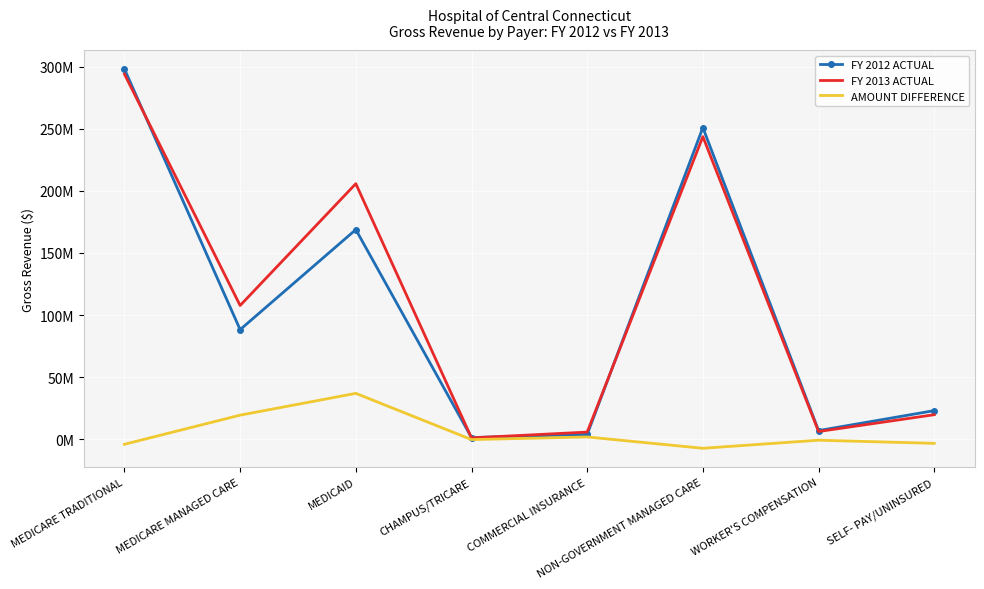

Reading left to right, list all the values displayed in this chart.

FY 2012 ACTUAL: MEDICARE TRADITIONAL=297996570	MEDICARE MANAGED CARE=88259479	MEDICAID=168767537	CHAMPUS/TRICARE=1382498	COMMERCIAL INSURANCE=3912404	NON-GOVERNMENT MANAGED CARE=250852279	WORKER'S COMPENSATION=7007140	SELF- PAY/UNINSURED=23065484
FY 2013 ACTUAL: MEDICARE TRADITIONAL=293966657	MEDICARE MANAGED CARE=107677339	MEDICAID=205724804	CHAMPUS/TRICARE=1135184	COMMERCIAL INSURANCE=5777058	NON-GOVERNMENT MANAGED CARE=243603996	WORKER'S COMPENSATION=6249591	SELF- PAY/UNINSURED=19780772
AMOUNT DIFFERENCE: MEDICARE TRADITIONAL=-4029913	MEDICARE MANAGED CARE=19417860	MEDICAID=36957267	CHAMPUS/TRICARE=-247314	COMMERCIAL INSURANCE=1864654	NON-GOVERNMENT MANAGED CARE=-7248283	WORKER'S COMPENSATION=-757549	SELF- PAY/UNINSURED=-3284712